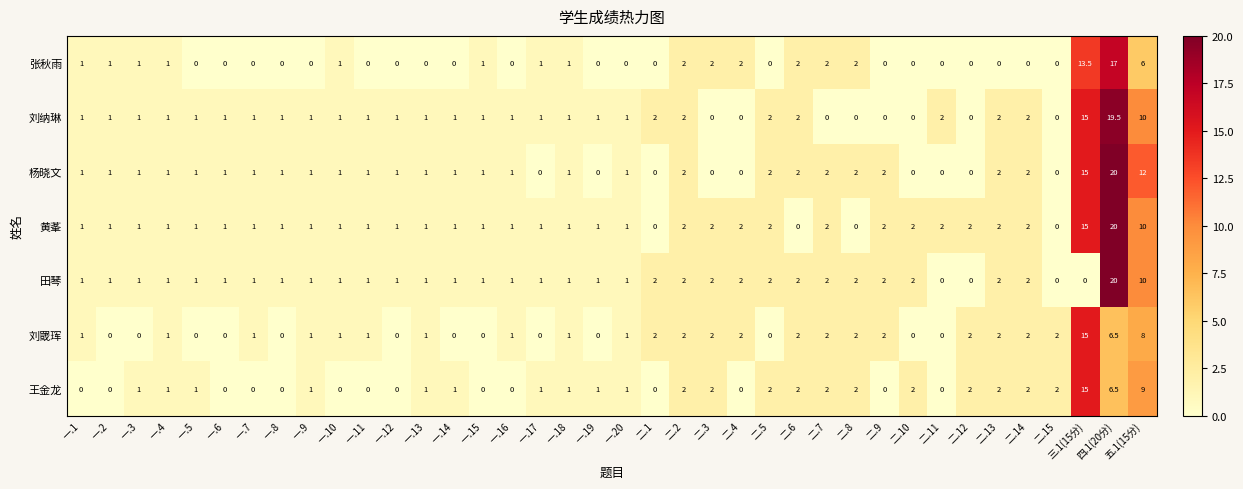

What is the maximum value for 杨晓文?

20.0